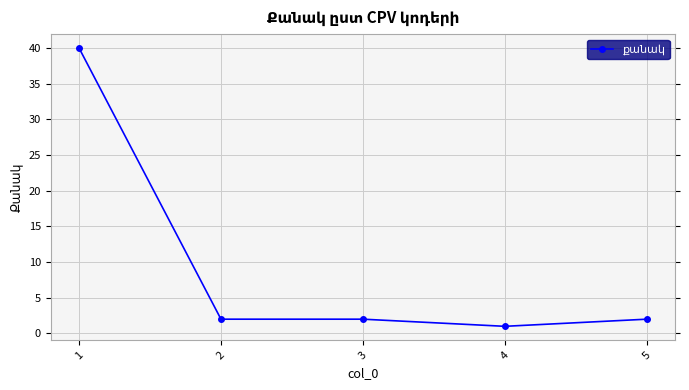

Is this an area chart (filled region under the line)?

No